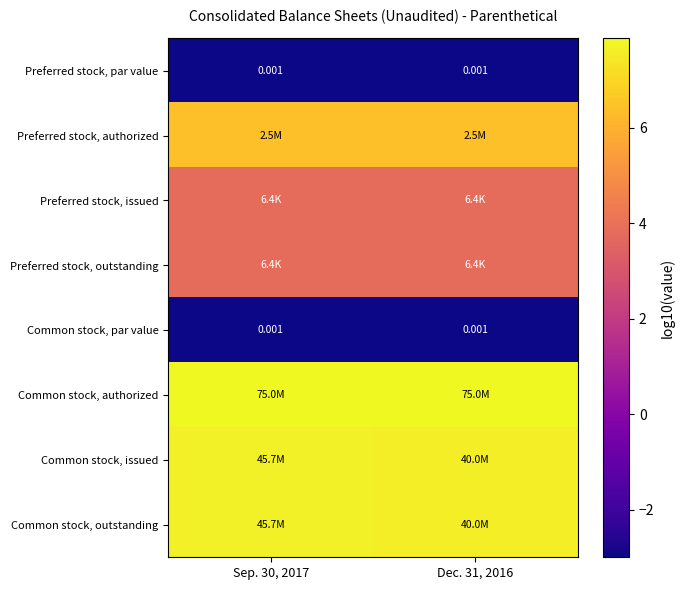

Which series has the largest total across all categories?

Common stock, authorized